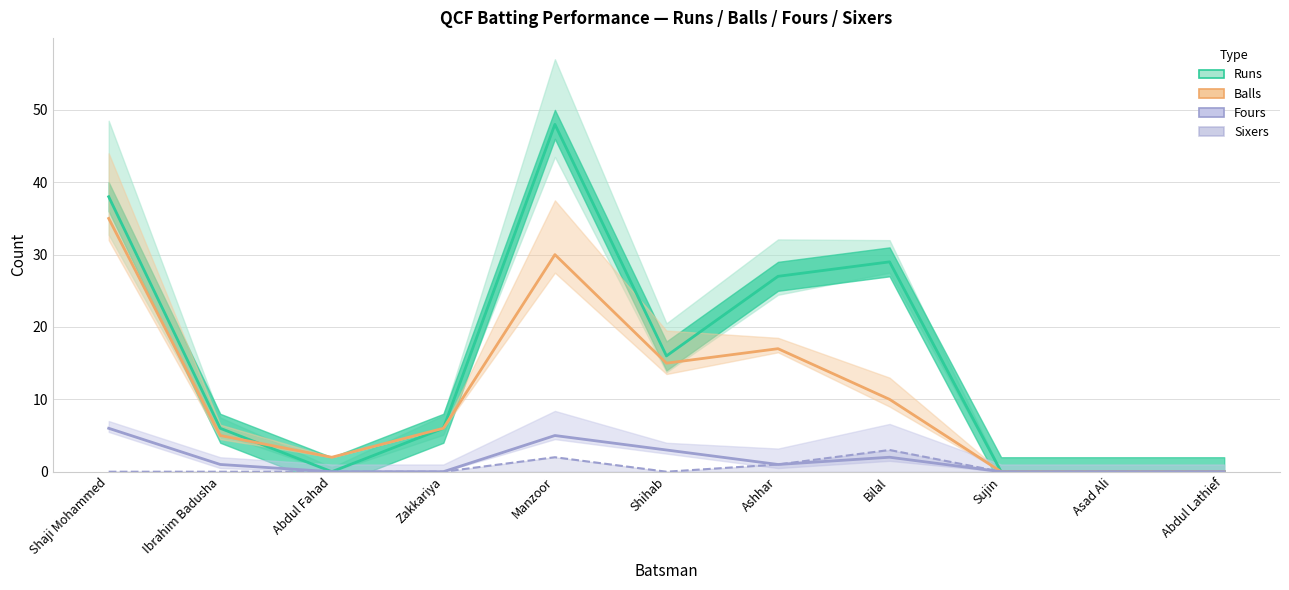

Reading left to right, what are all the values shown in this chart?

Runs: 38	6	0	6	48	16	27	29	0	0	0
Balls: 35	5	2	6	30	15	17	10	0	0	0
Fours: 6	1	0	0	5	3	1	2	0	0	0
Sixers: 0	0	0	0	2	0	1	3	0	0	0